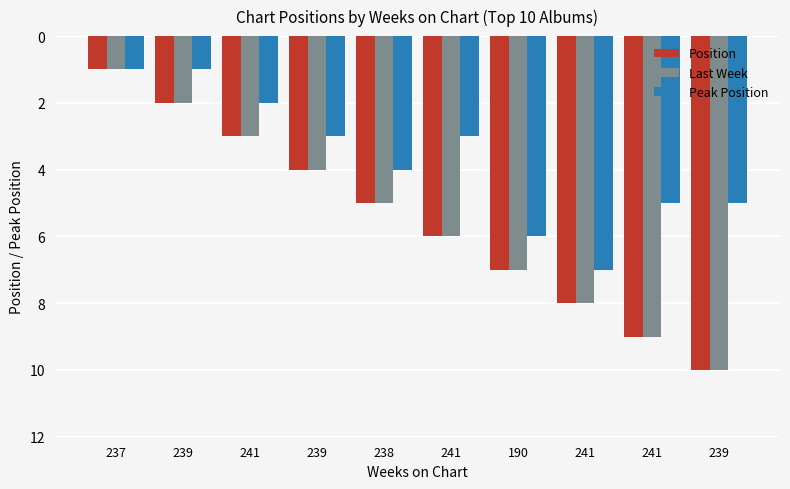

What are all the series names shown in the legend?

Position, Last Week, Peak Position